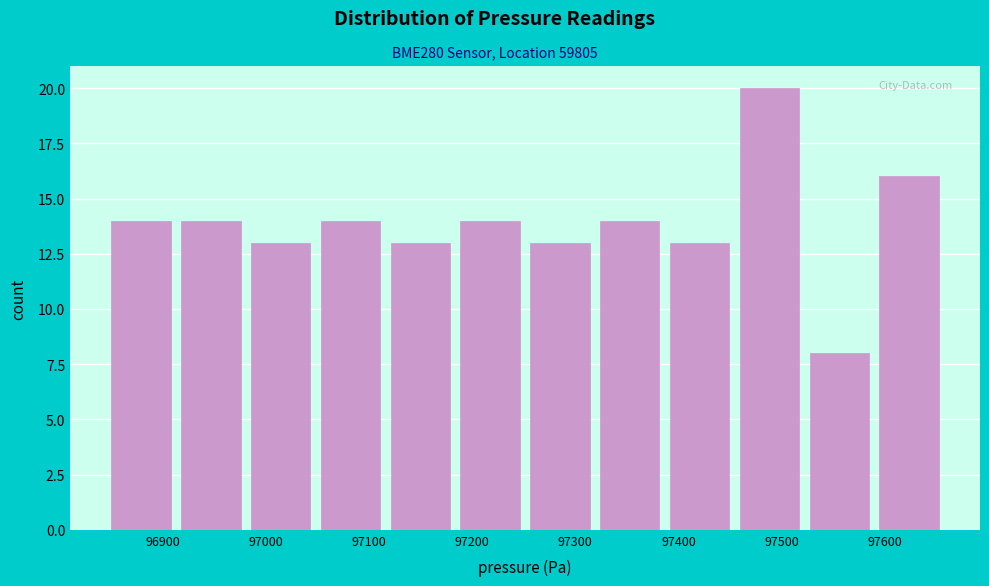

Reading left to right, list every bar in this chart as the range it spans on the x-axis followed by its height. Neither the bar edges nor the heights are printed on the chart, so give them approximately, as read against the axes.

96850 to 96910: 14
96910 to 96980: 14
96980 to 97050: 13
97050 to 97120: 14
97120 to 97180: 13
97180 to 97250: 14
97250 to 97320: 13
97320 to 97390: 14
97390 to 97450: 13
97450 to 97520: 20
97520 to 97590: 8
97590 to 97660: 16